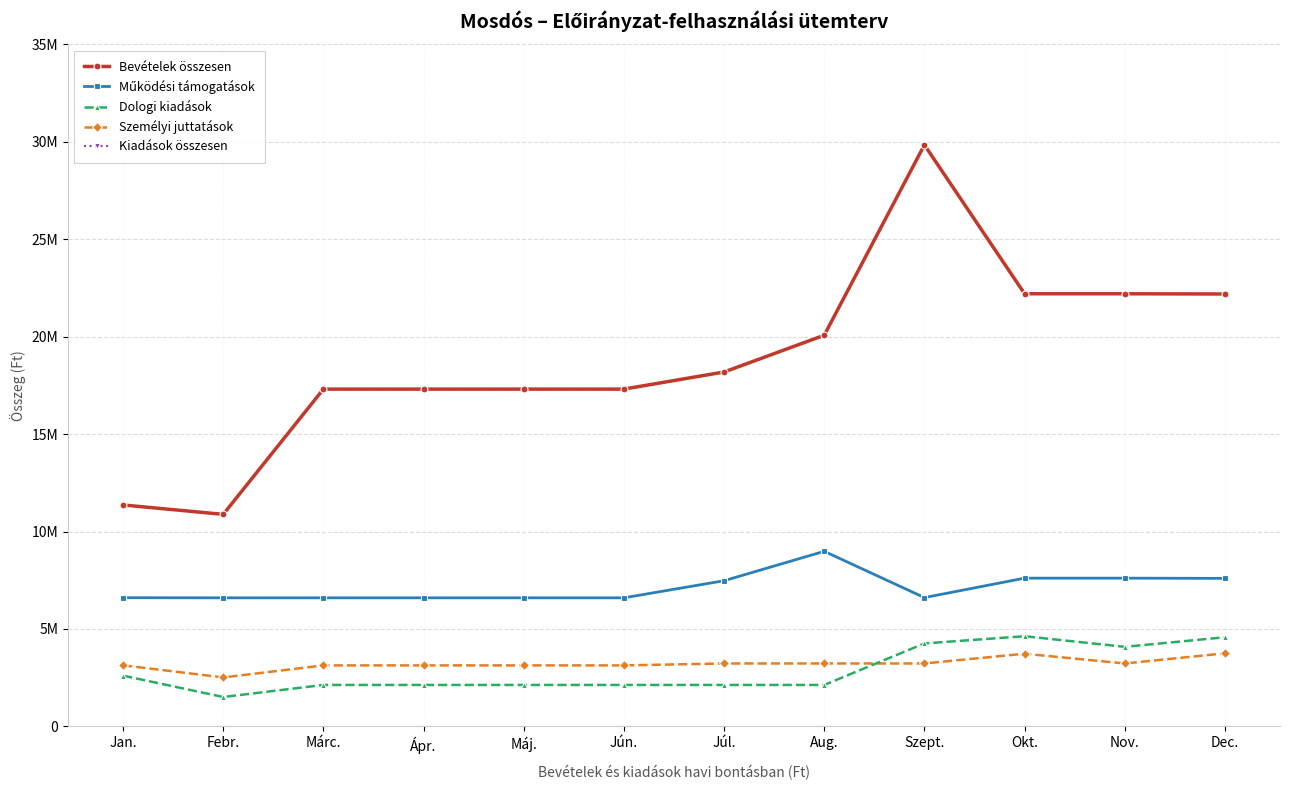

The Bevételek összesen series shows 18187101 at Júl.. True or false?

True